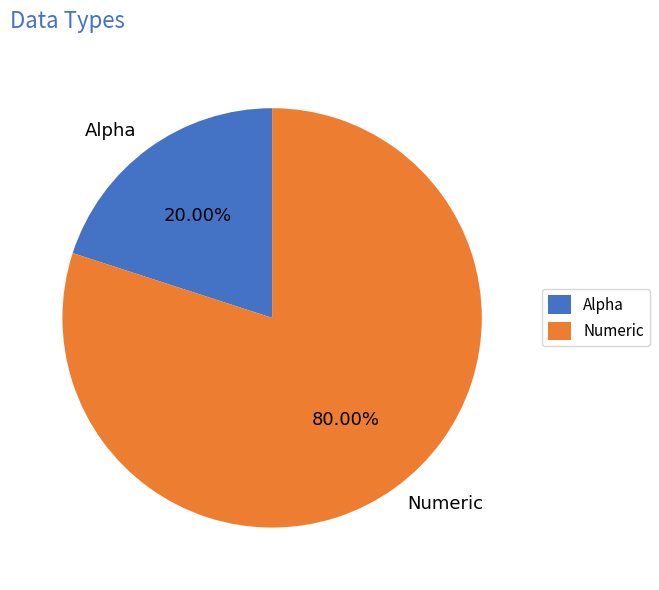

Between Alpha and Numeric, which is larger?

Numeric